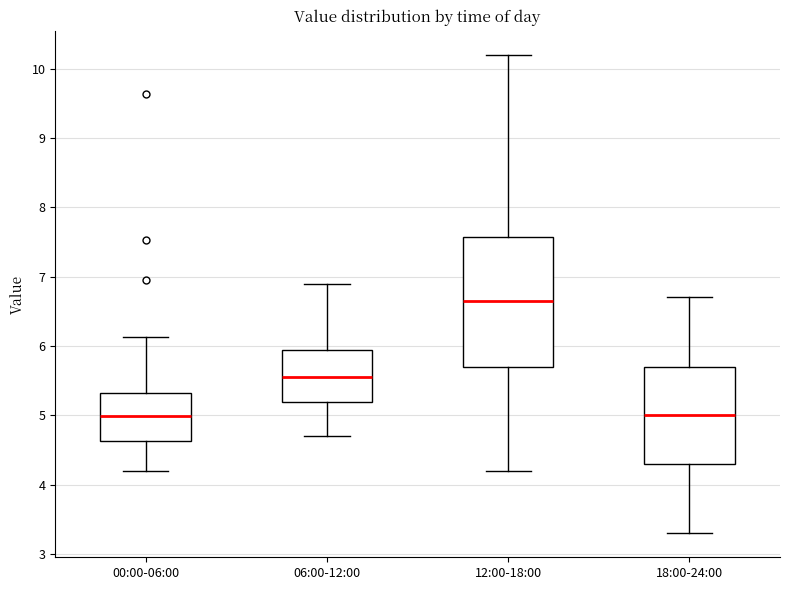

Reading left to right, transcribe this box plot: for each box, give where its median line is, the range the box spans, and where its two whiskers end, as read against the y-axis. The values are not printed on the chart, so give them approximately, as read against the axis.

00:00-06:00: median 5.0, box 4.6 to 5.3, whiskers 4.2 to 6.1
06:00-12:00: median 5.6, box 5.2 to 5.9, whiskers 4.7 to 6.9
12:00-18:00: median 6.7, box 5.7 to 7.6, whiskers 4.2 to 10.2
18:00-24:00: median 5.0, box 4.3 to 5.7, whiskers 3.3 to 6.7